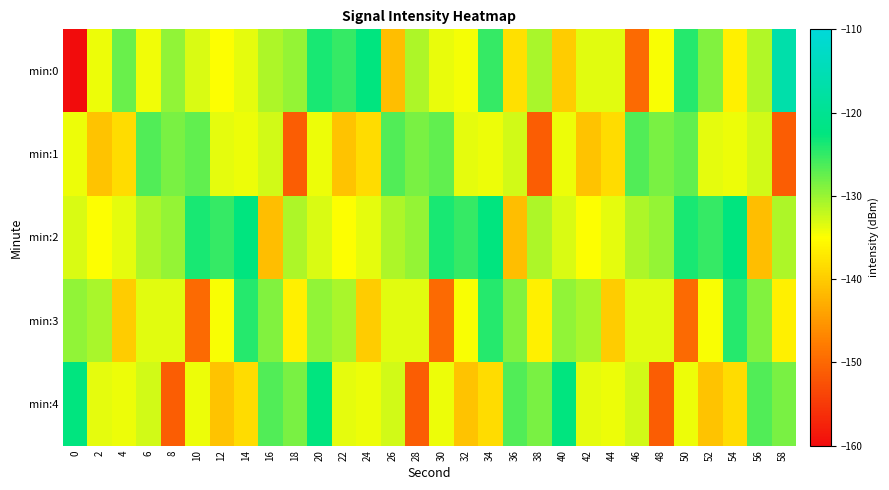

Between 32 and 58, which series saw the biggest shift?

min:0